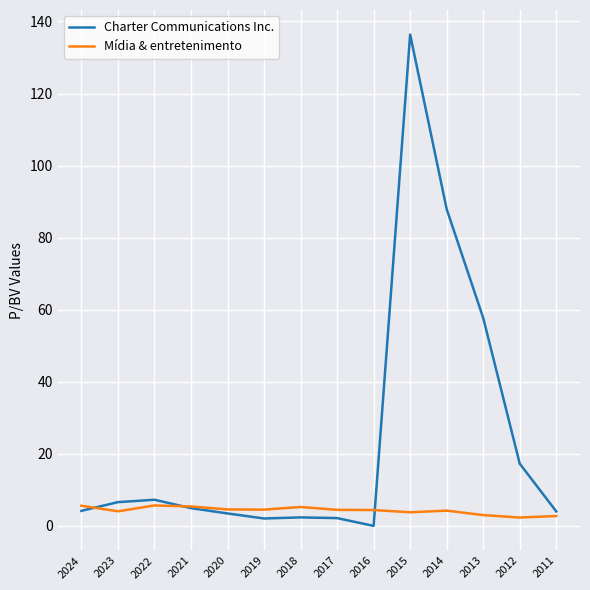

After their last crossing, which series has the higher values: Charter Communications Inc. or Mídia & entretenimento?

Charter Communications Inc.